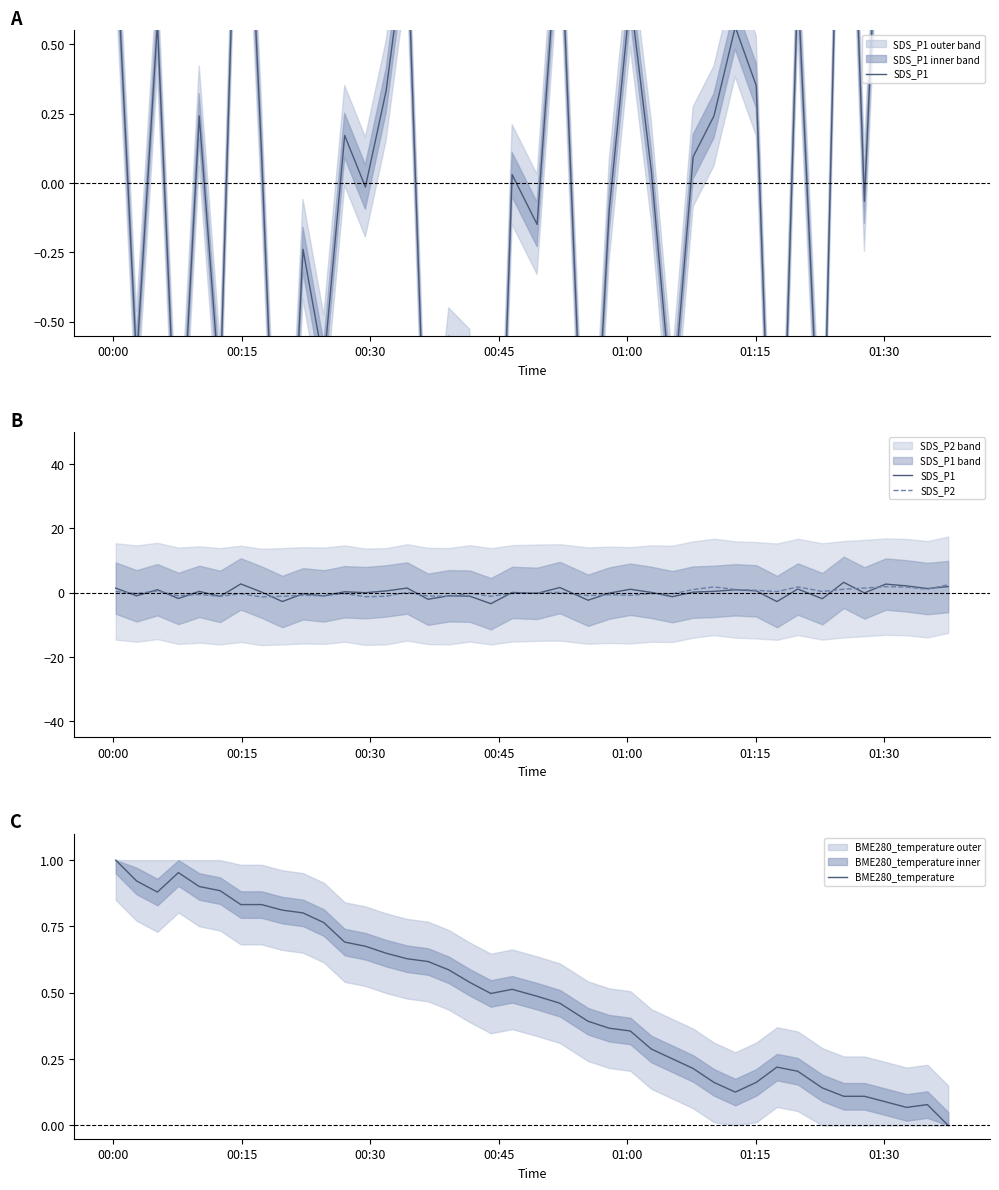

What is the label of the 2nd point from the left?

00:15